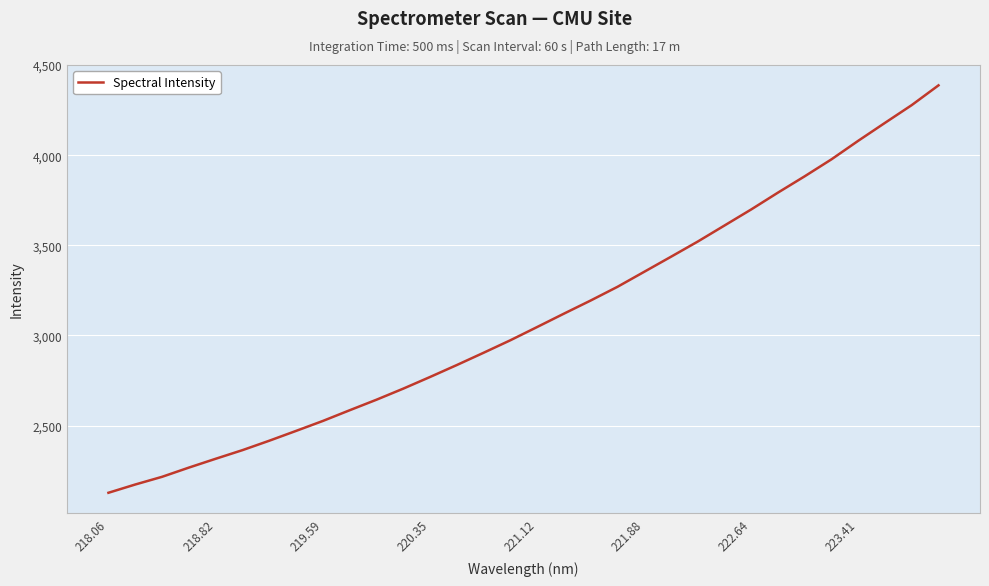

Count the number of values greater than 3046.

16